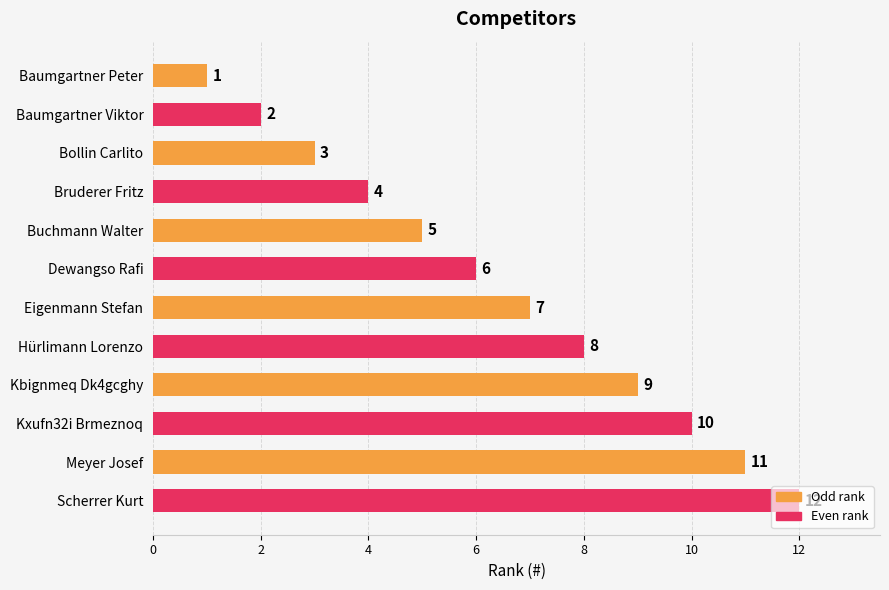

How many values are below 7?

6